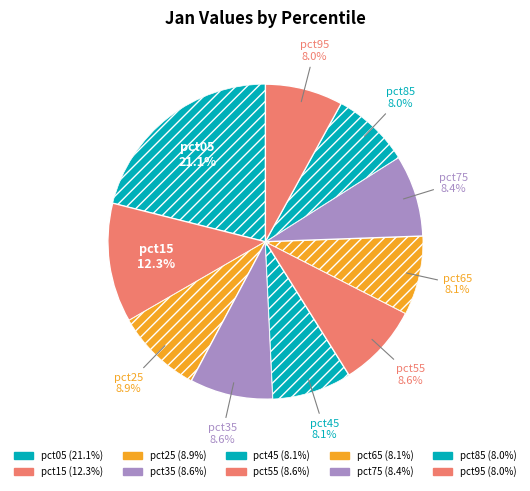

How many slices are in this pie chart?

10